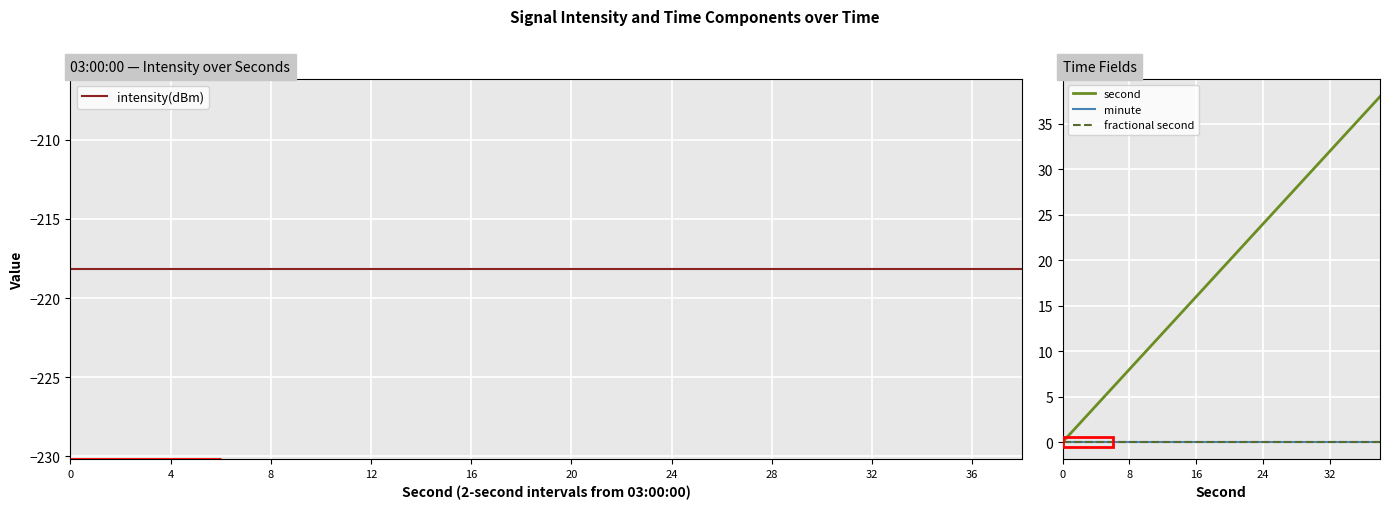

Which series changed the most between 0 and 24?

second